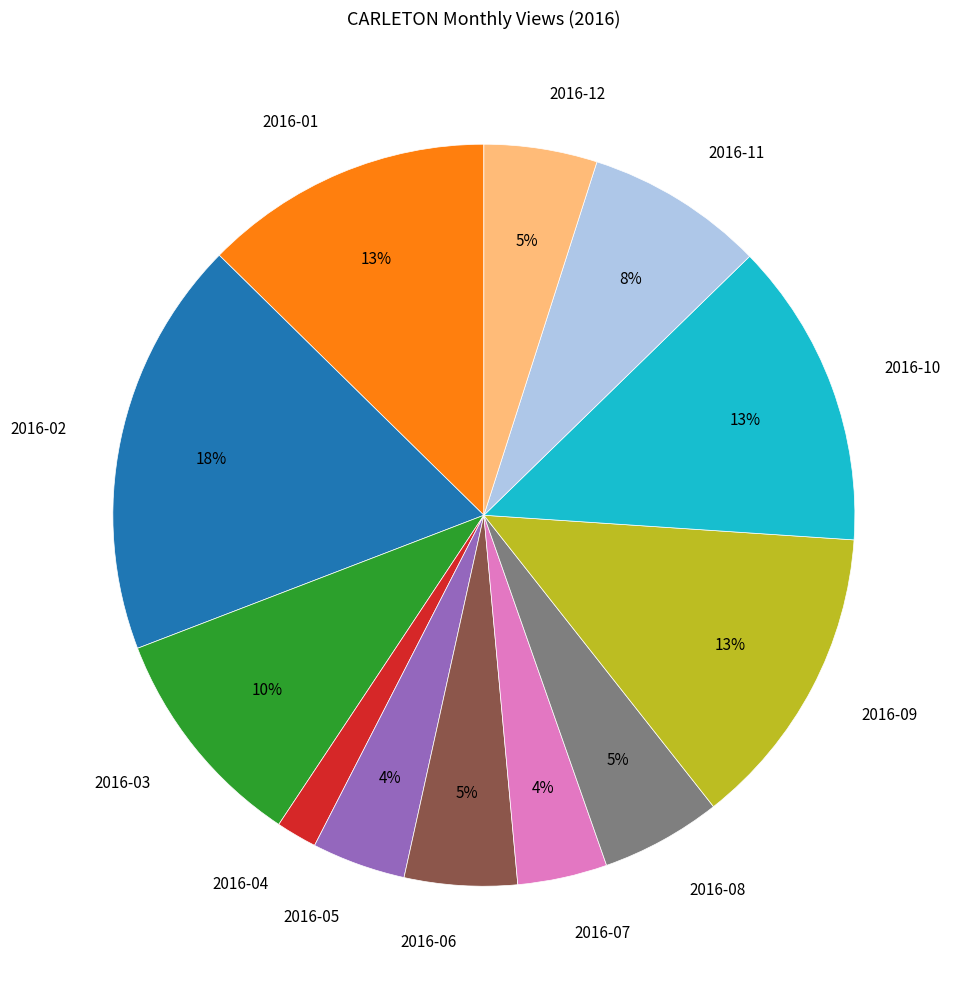

Which category has the smallest portion of the pie?

2016-04